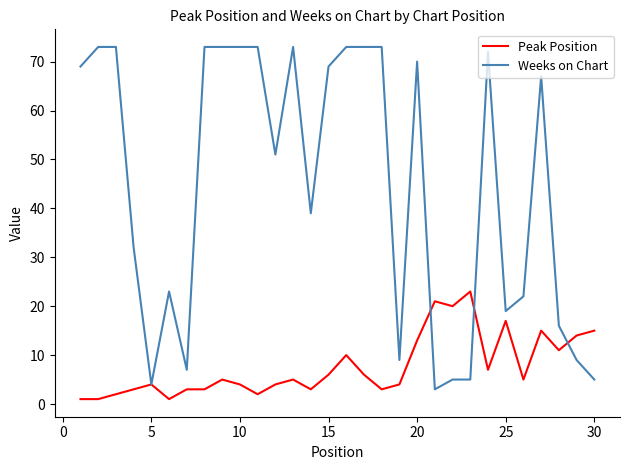

Rank the series by their maximum value, from lowest to highest.

Peak Position, Weeks on Chart